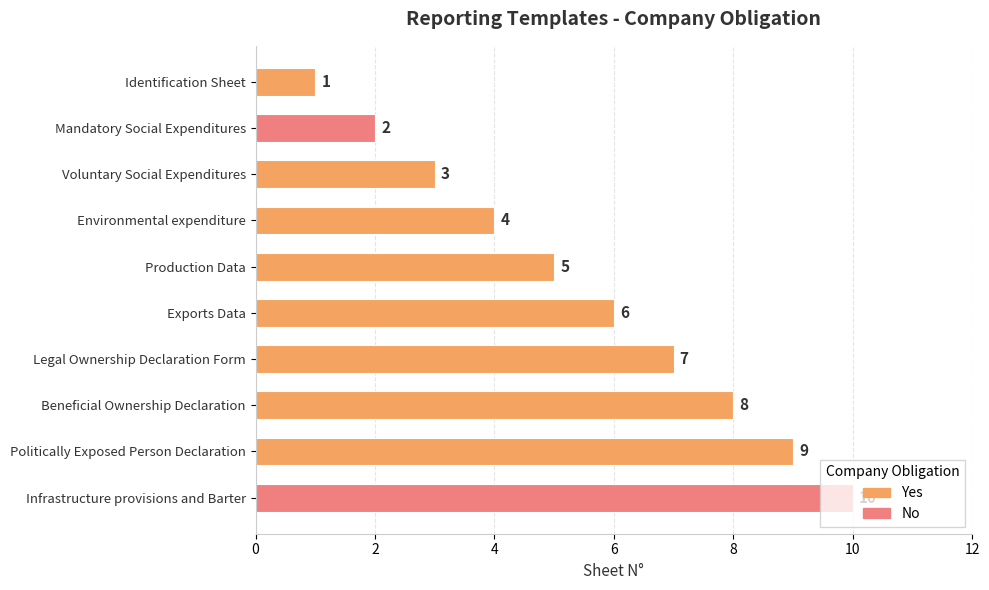

What is the maximum value shown in the chart?

10